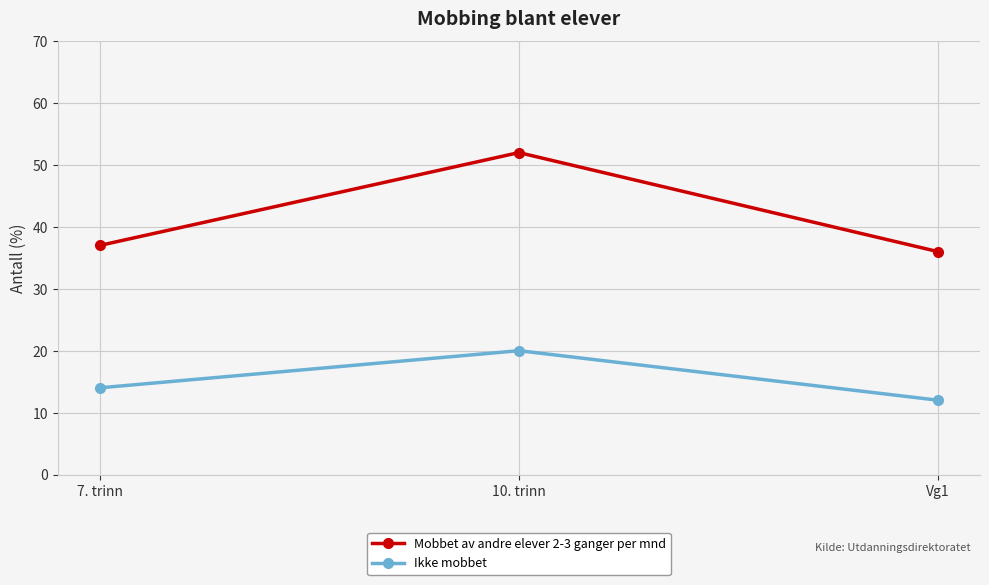

Where is Ikke mobbet nearest to the value 16?

7. trinn